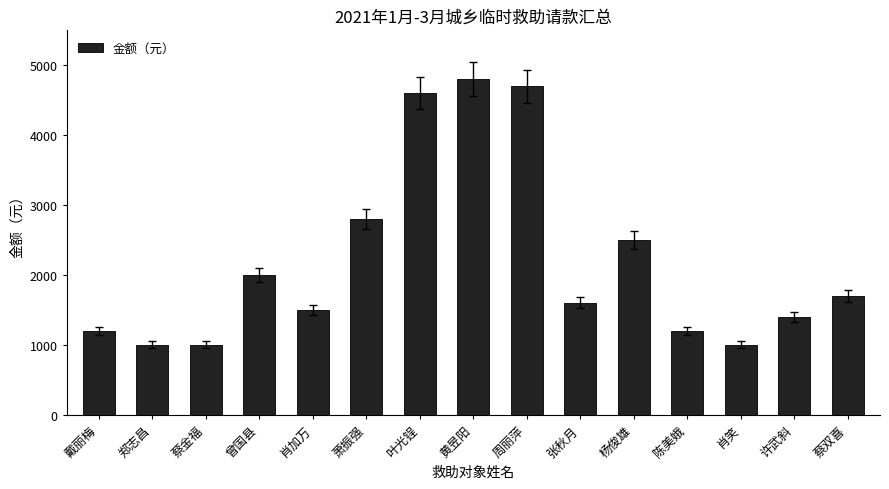

What value does the data have at 陈美娥, to the nearest 10?

1200